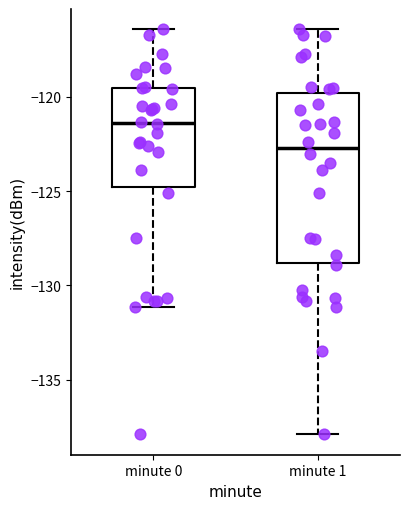

Which box is the tallest, from its lower edge to its upper edge?

minute 1